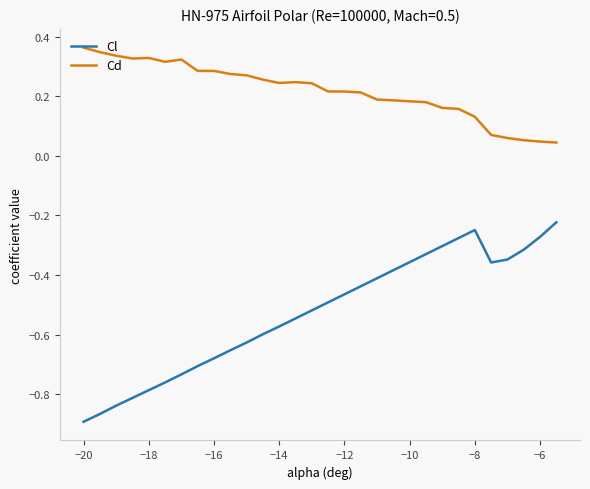

Which series has the widest spread of values?

Cl